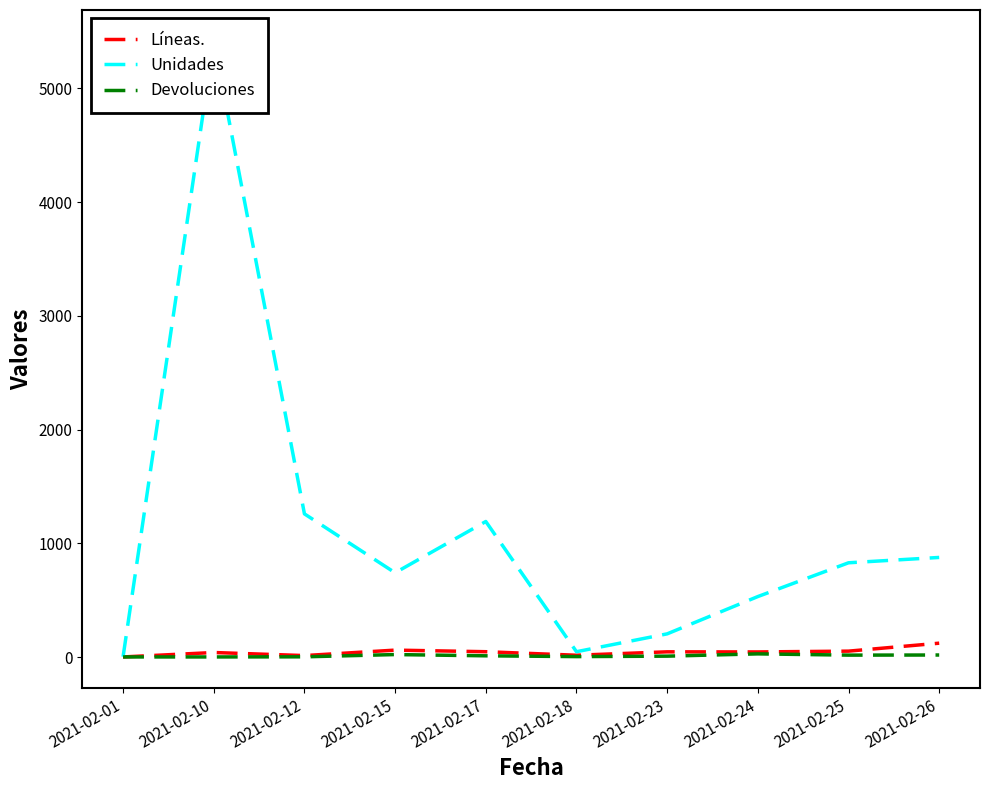

Is the value of Líneas. at 2021-02-15 greater than the value of Unidades at 2021-02-24?

No